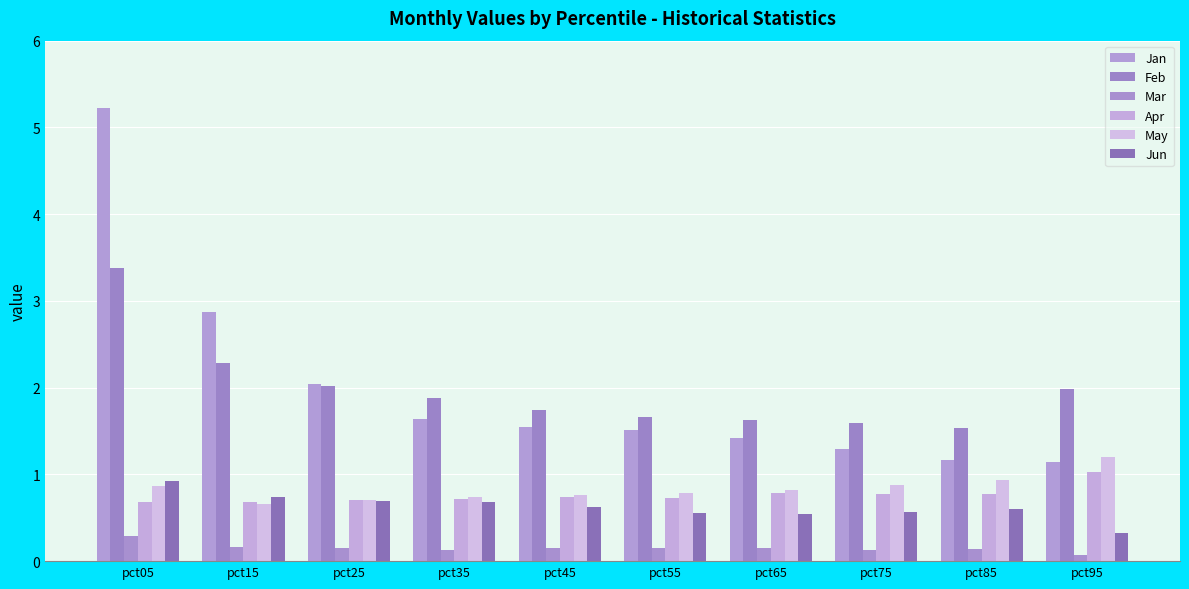

Which series has the largest range (max minus min)?

Jan